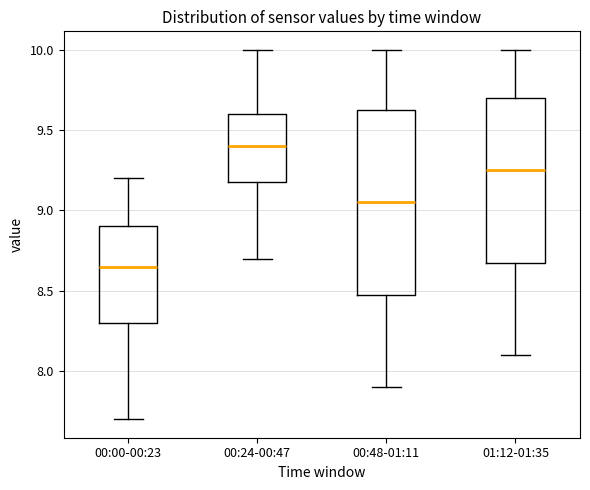

Reading left to right, read every box against the y-axis: the position of its median line, the range the box covers, and the ends of its whiskers. The values are not printed on the chart, so give them approximately, as read against the axis.

00:00-00:23: median 8.65, box 8.30 to 8.90, whiskers 7.70 to 9.20
00:24-00:47: median 9.40, box 9.20 to 9.60, whiskers 8.70 to 10.00
00:48-01:11: median 9.05, box 8.50 to 9.65, whiskers 7.90 to 10.00
01:12-01:35: median 9.25, box 8.70 to 9.70, whiskers 8.10 to 10.00